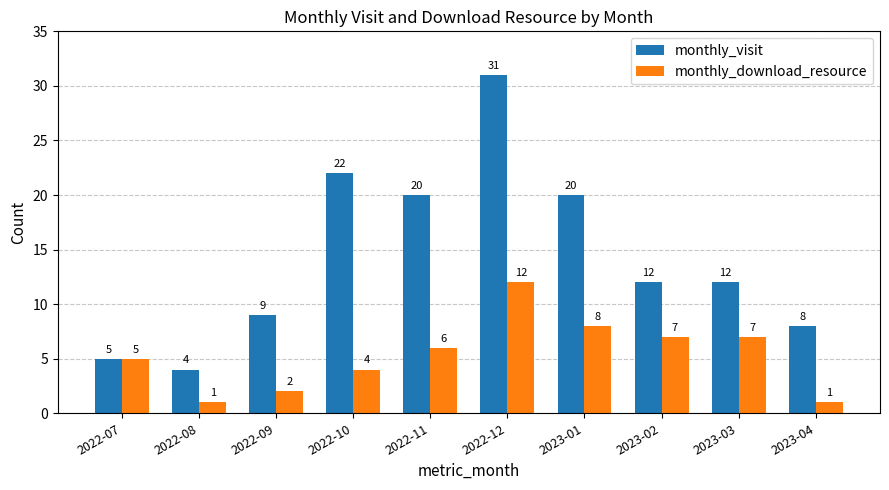

Which label corresponds to the largest value in the chart?

2022-12